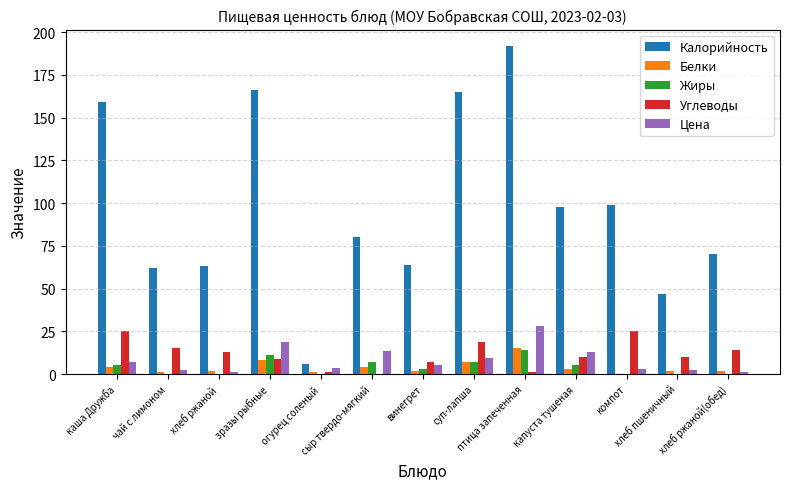

What is the sum of all Цена values?

109.3